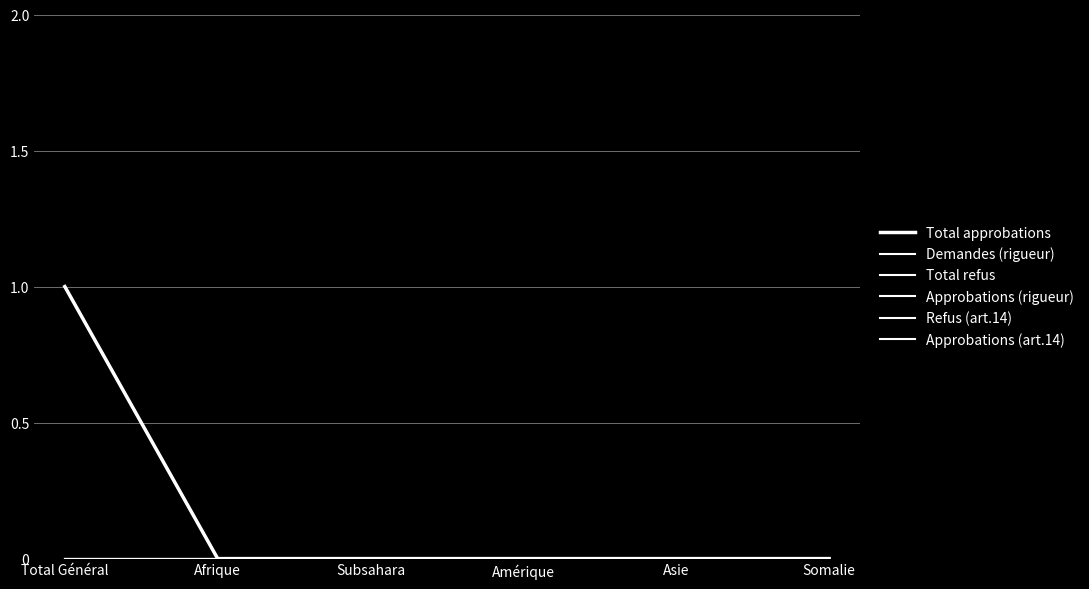

Reading right to left, transcribe all the data shown in this chart.

Total approbations: 0	0	0	0	0	1
Demandes (rigueur): 0	0	0	0	0	0
Total refus: 0	0	0	0	0	0
Approbations (rigueur): 0	0	0	0	0	1
Refus (art.14): 0	0	0	0	0	0
Approbations (art.14): 0	0	0	0	0	0